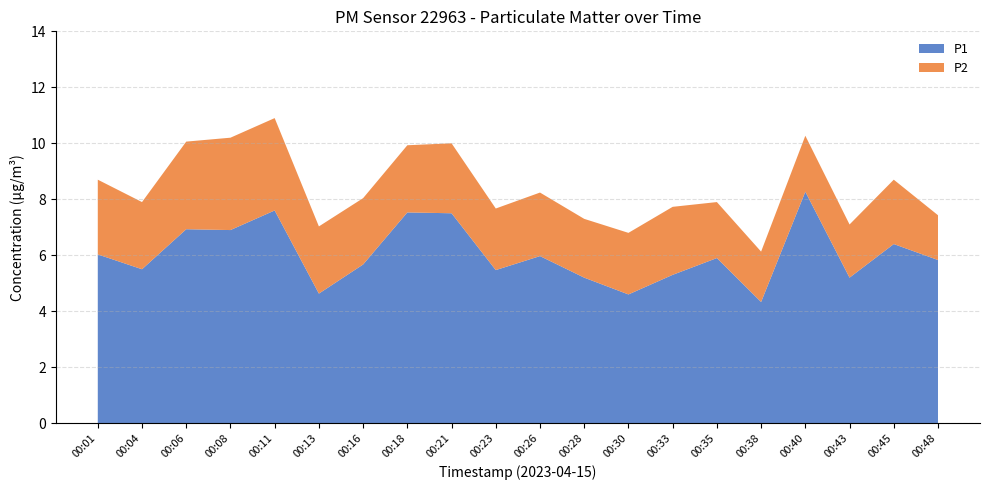

Reading left to right, list all the values displayed in this chart.

P1: 00:01=6.0	00:04=5.5	00:06=6.9	00:08=6.9	00:11=7.6	00:13=4.6	00:16=5.7	00:18=7.5	00:21=7.5	00:23=5.5	00:26=6.0	00:28=5.2	00:30=4.6	00:33=5.3	00:35=5.9	00:38=4.3	00:40=8.3	00:43=5.2	00:45=6.4	00:48=5.8
P2: 00:01=2.7	00:04=2.4	00:06=3.1	00:08=3.3	00:11=3.3	00:13=2.4	00:16=2.4	00:18=2.4	00:21=2.5	00:23=2.2	00:26=2.3	00:28=2.1	00:30=2.2	00:33=2.4	00:35=2.0	00:38=1.8	00:40=2.0	00:43=1.9	00:45=2.3	00:48=1.6